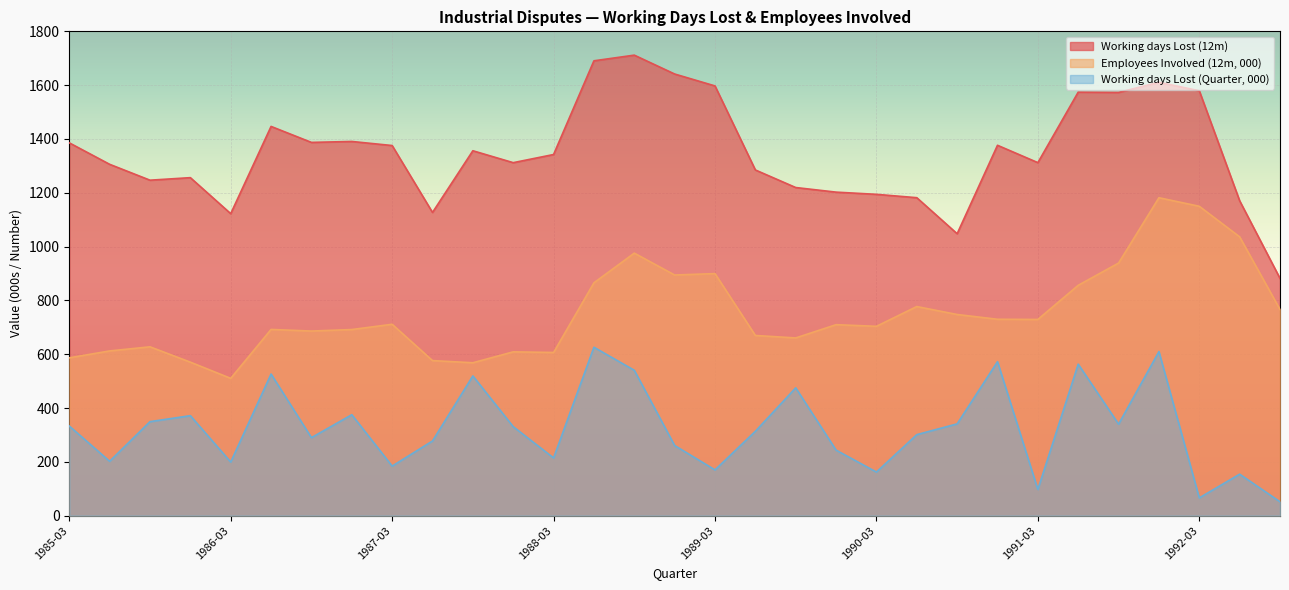

Which category has the highest value in the Employees Involved (12m, 000) series?

1991-12